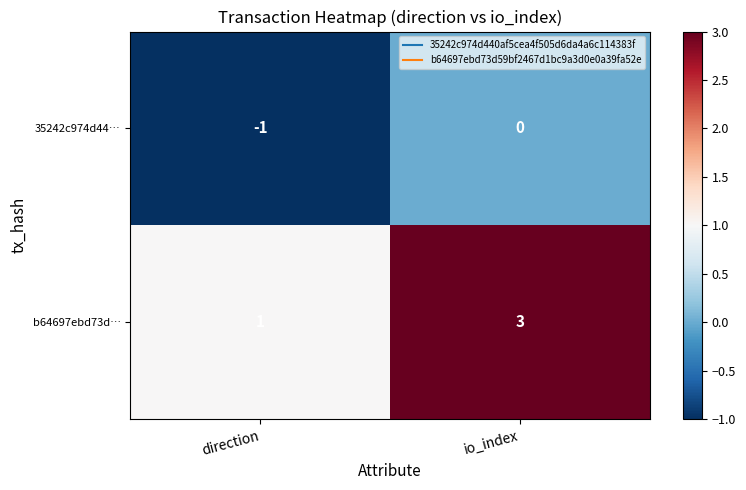

Reading right to left, what are all the values shown in this chart?

35242c974d44…: io_index=0	direction=-1
b64697ebd73d…: io_index=3	direction=1